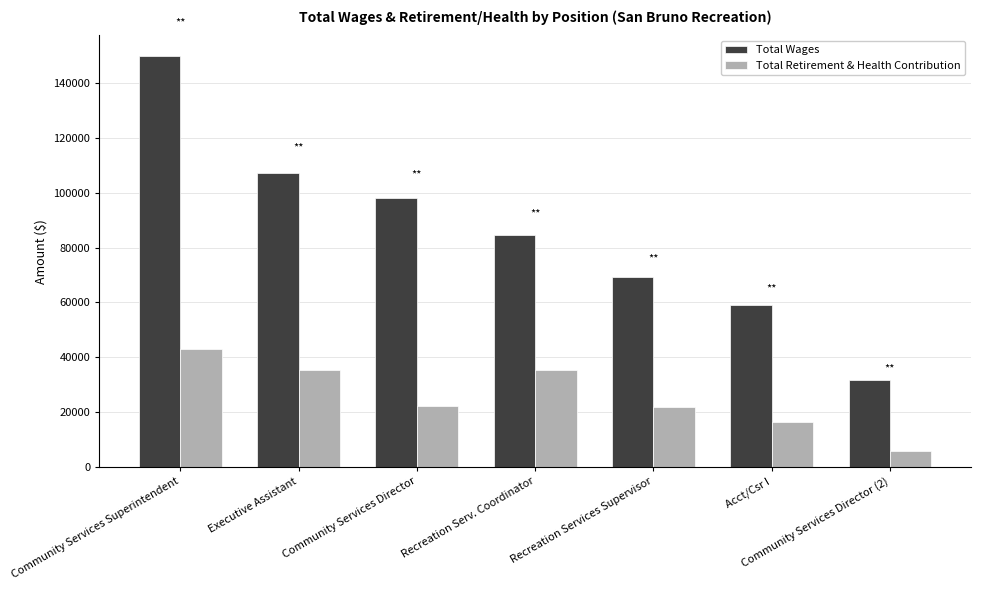

Rank the series by their average value, from highest to lowest.

Total Wages, Total Retirement & Health Contribution